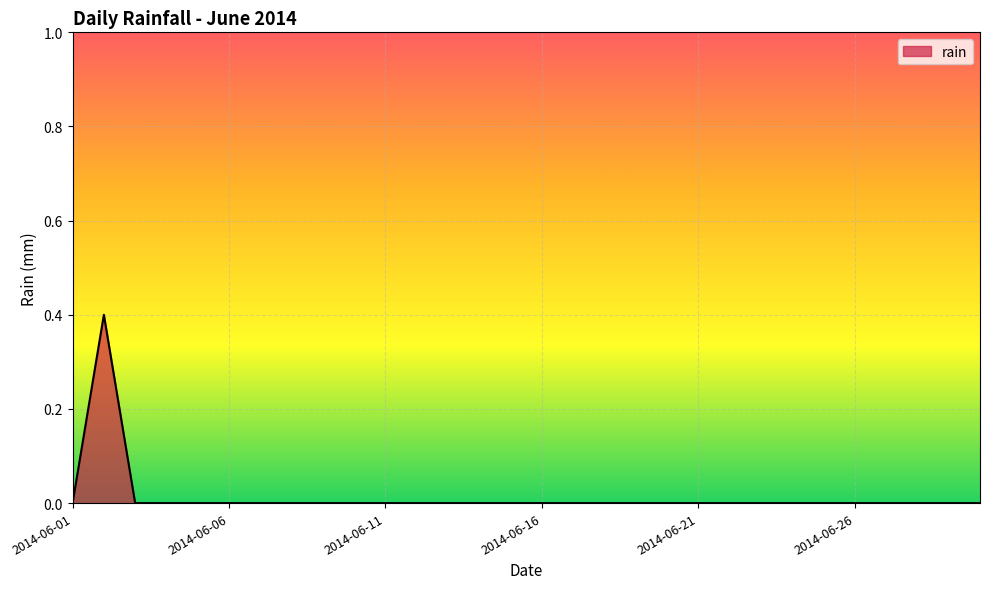

What is the greatest value displayed?

0.4